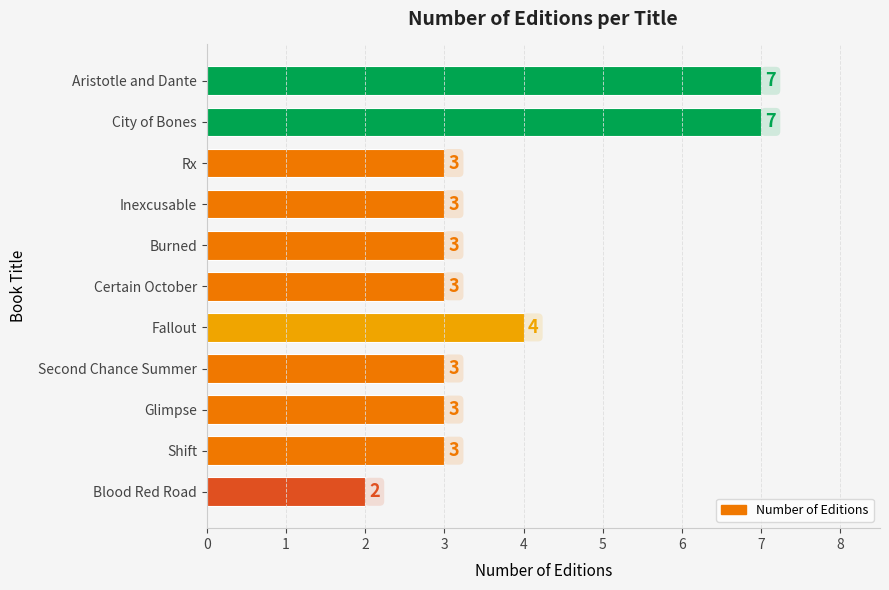

The value at Burned is 2. True or false?

False